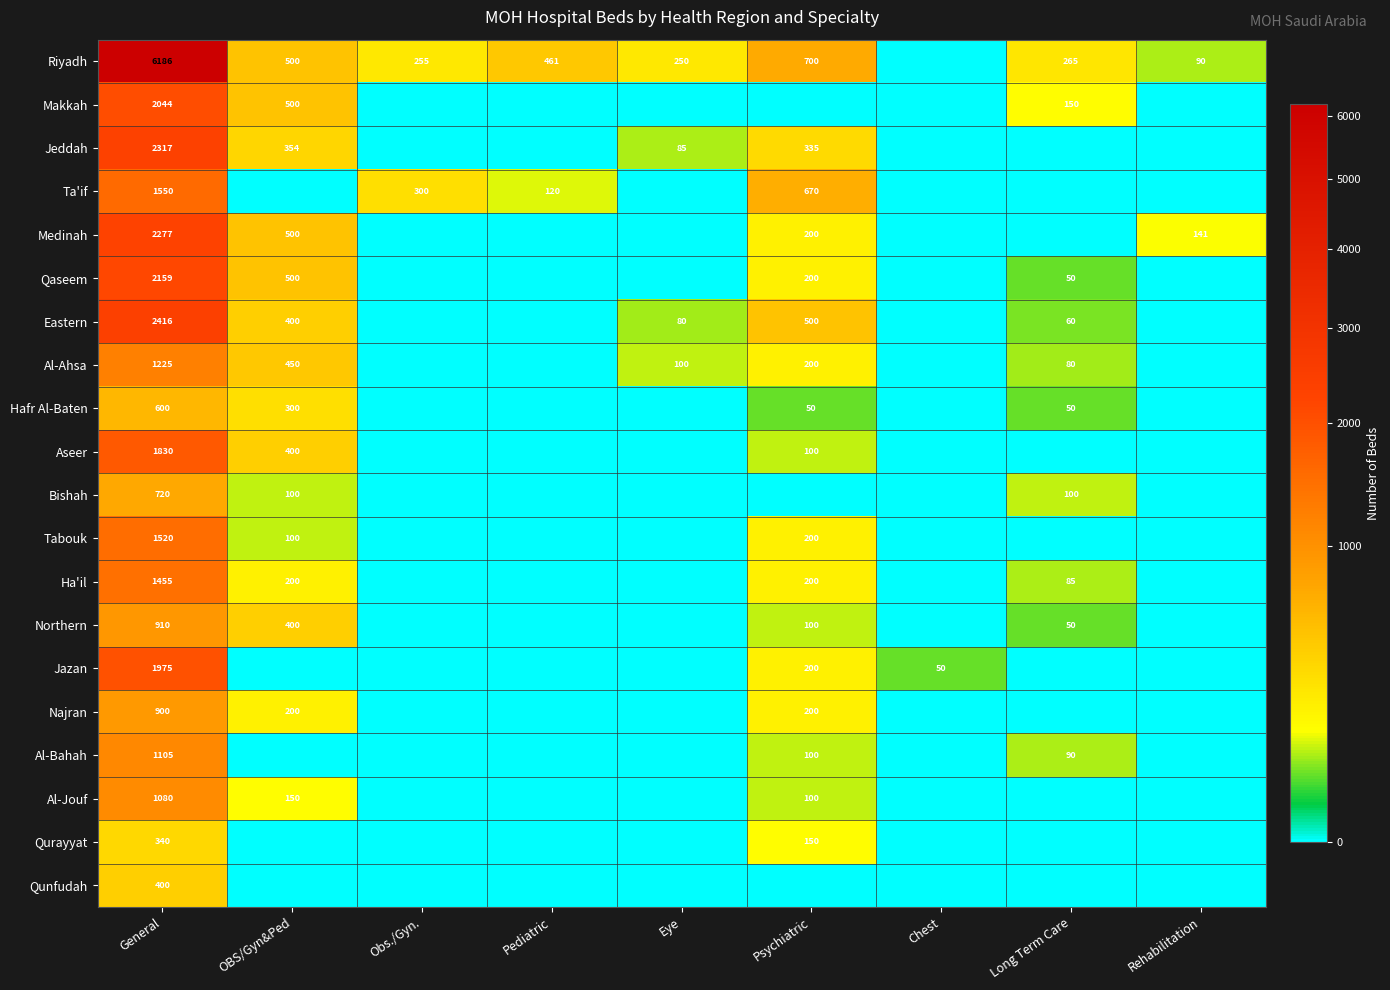

True or false: Jeddah has a value of 354 at OBS/Gyn&Ped.

True